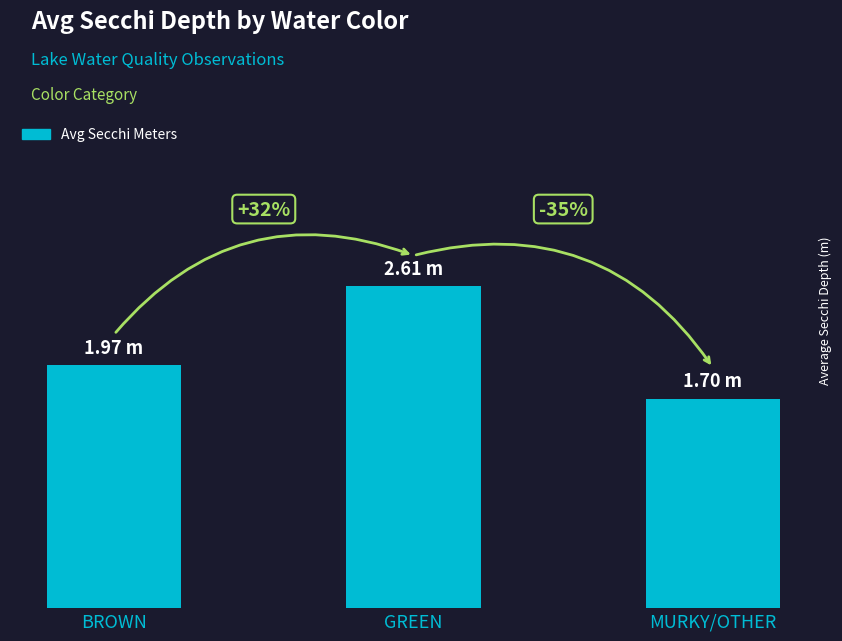

Does the chart contain any negative values?

No